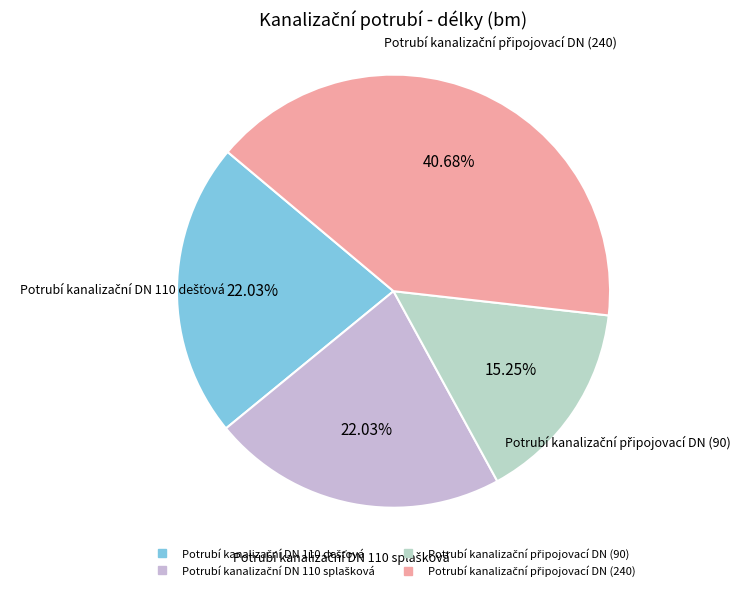

Does any single category account for the majority?

No